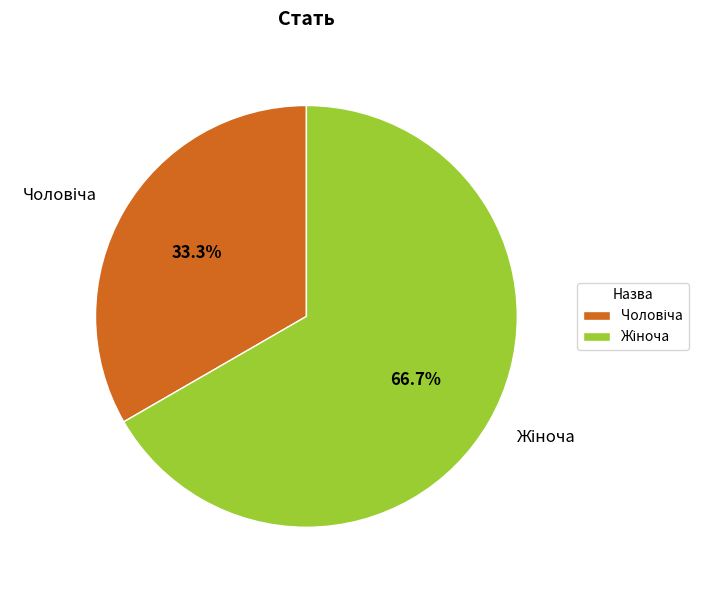

To the nearest percent, what is the average slice percentage?

50%